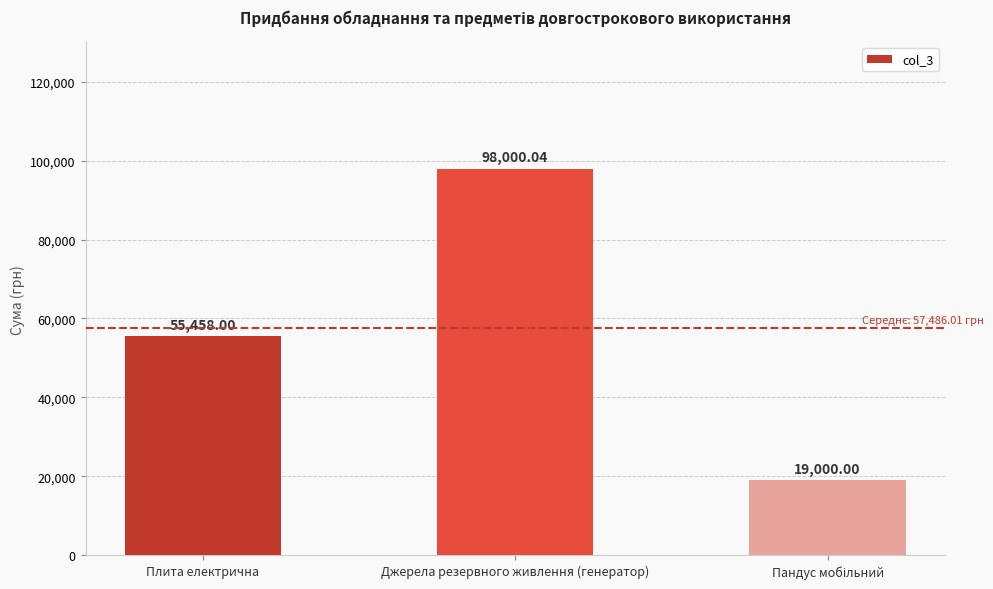

What is the minimum value shown in the chart?

19000.0